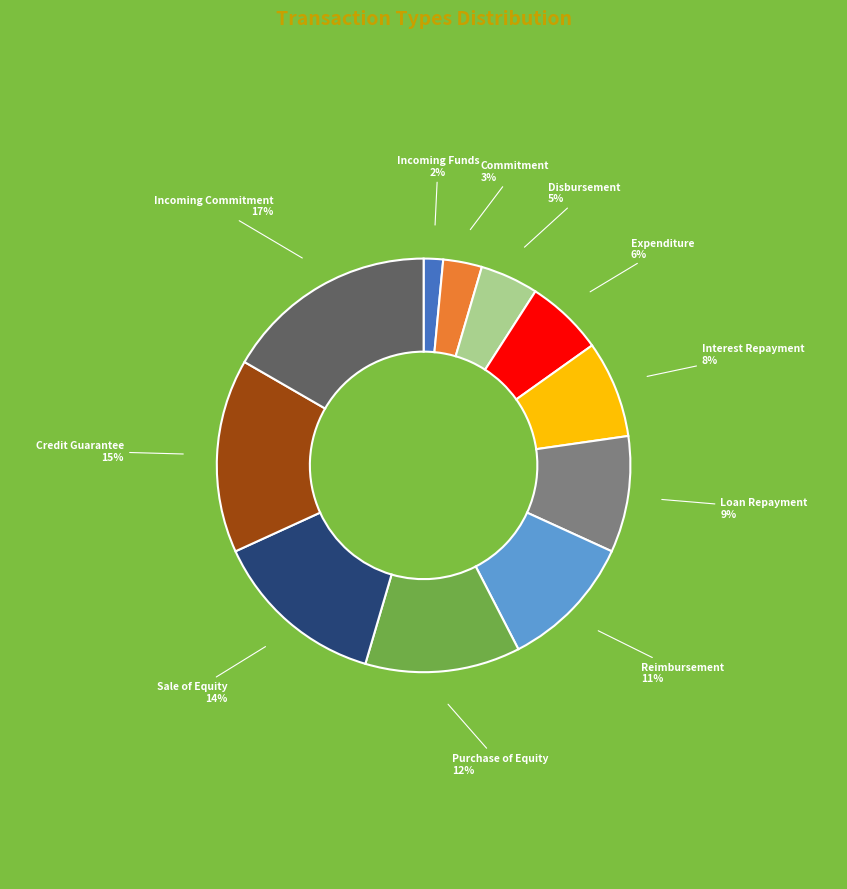

Is there a majority slice in this chart?

No